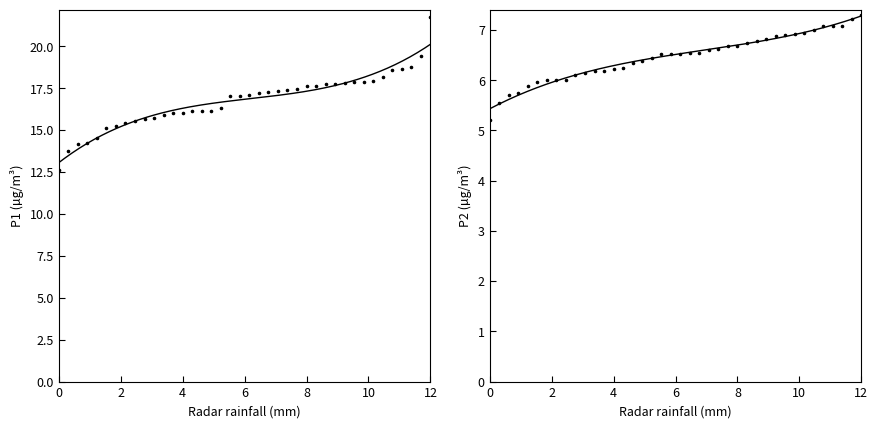

At how many categories does at least one series exceed 18?

6